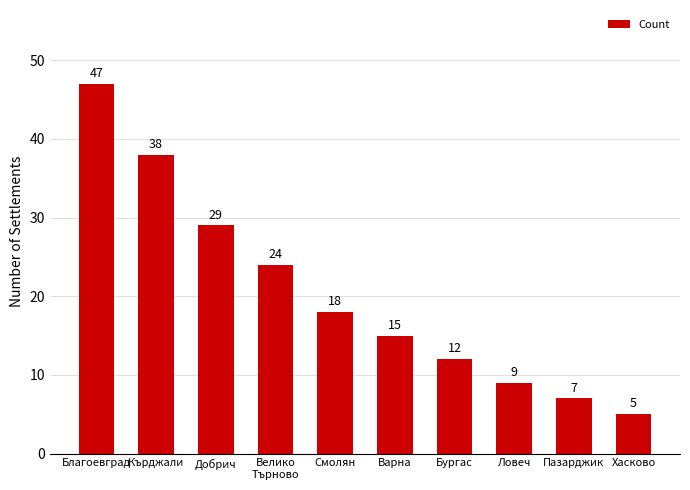

List the labels in order of value, smallest first.

Хасково, Пазарджик, Ловеч, Бургас, Варна, Смолян, Велико
Търново, Добрич, Кърджали, Благоевград